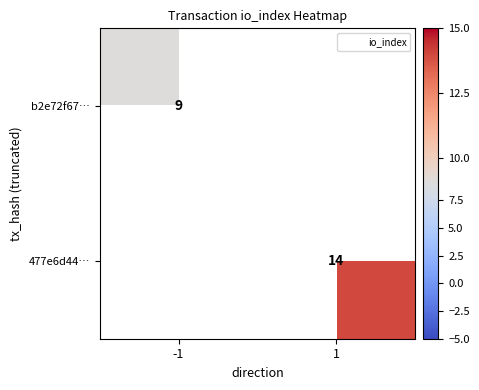

True or false: 477e6d44… has a value of 14 at 1.

True